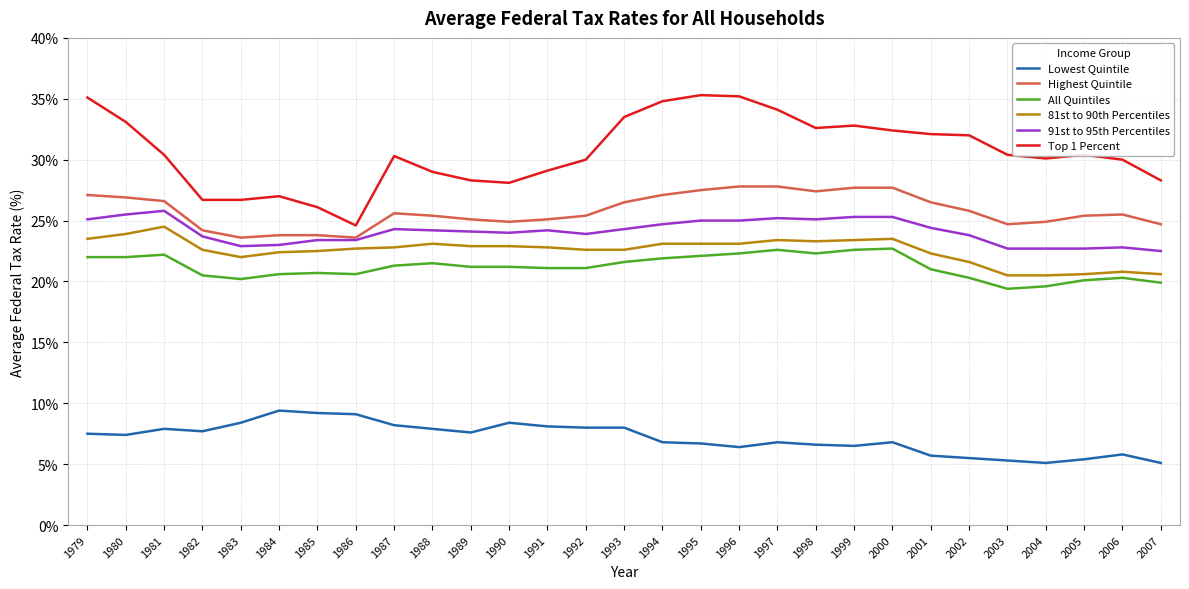

True or false: 81st to 90th Percentiles has a value of 38.9 at 2000.

False